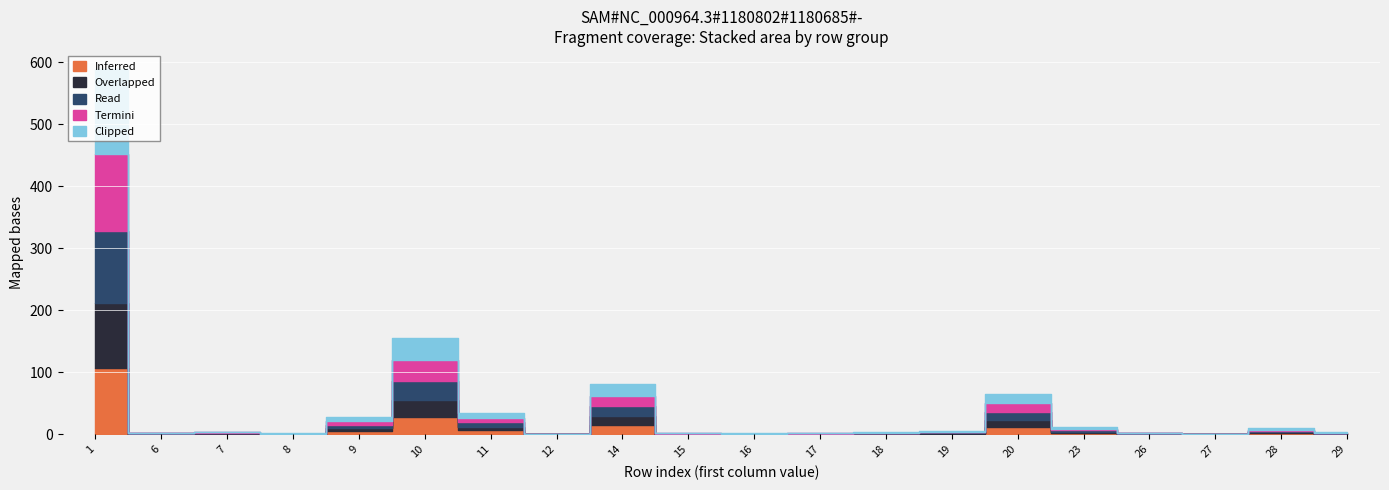

What is the value of the Read point at the 11th from the left?

0.3